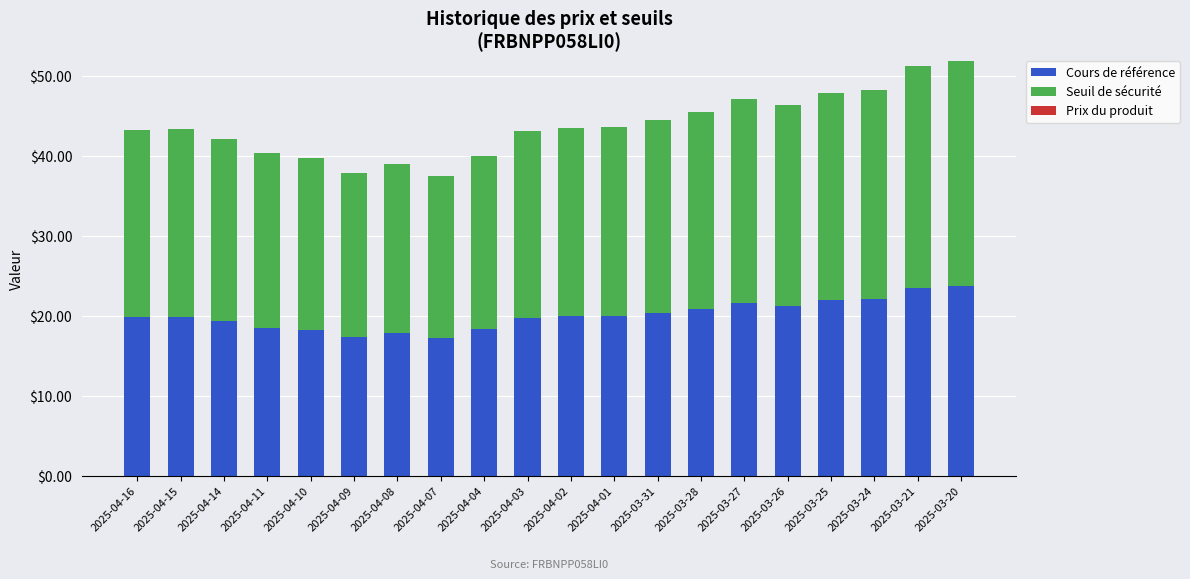

True or false: Cours de référence has a value of 18.5 at 2025-04-11.

True